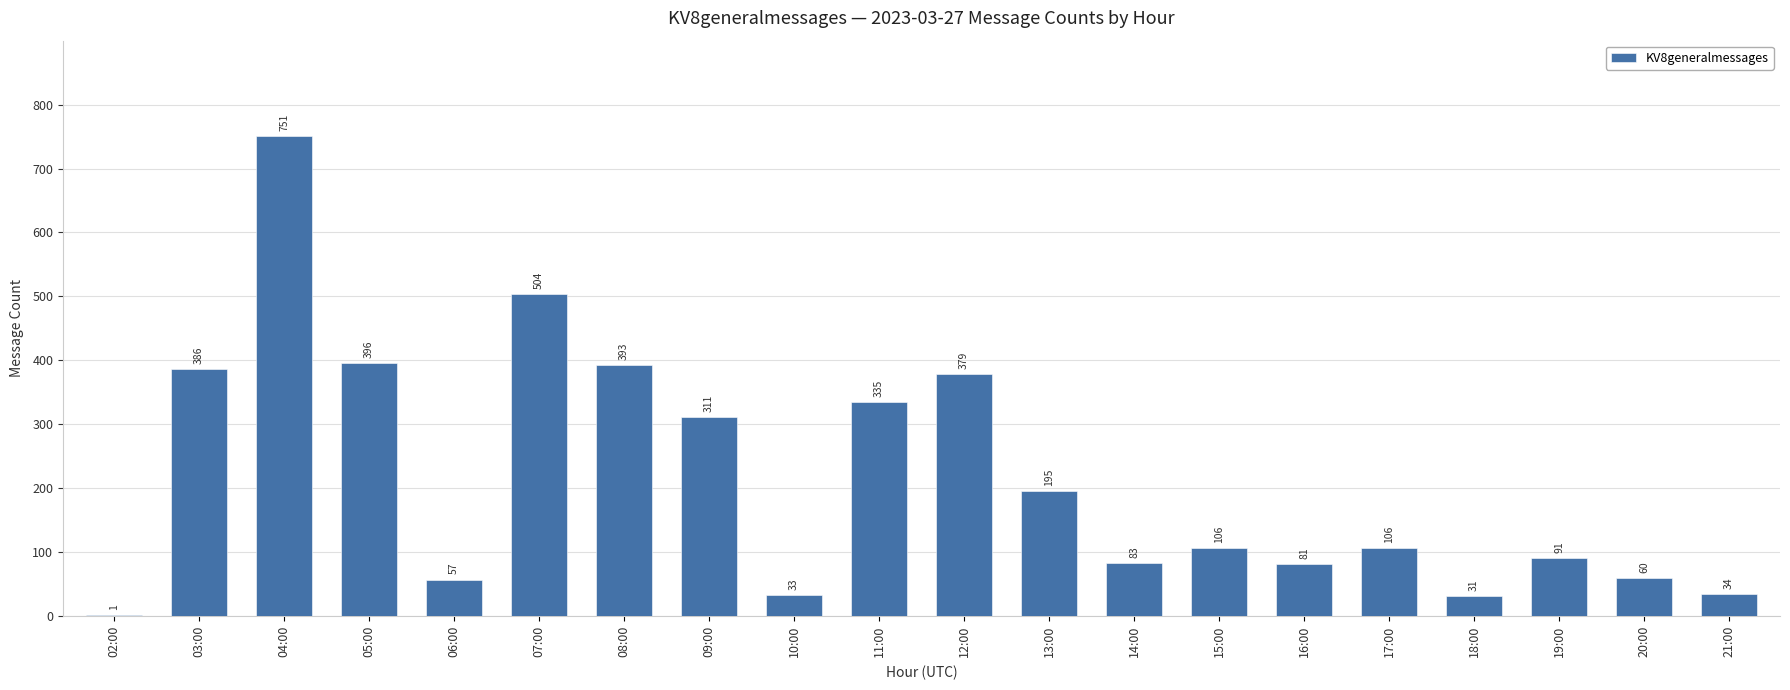

True or false: the data shows 33 at 10:00.

True